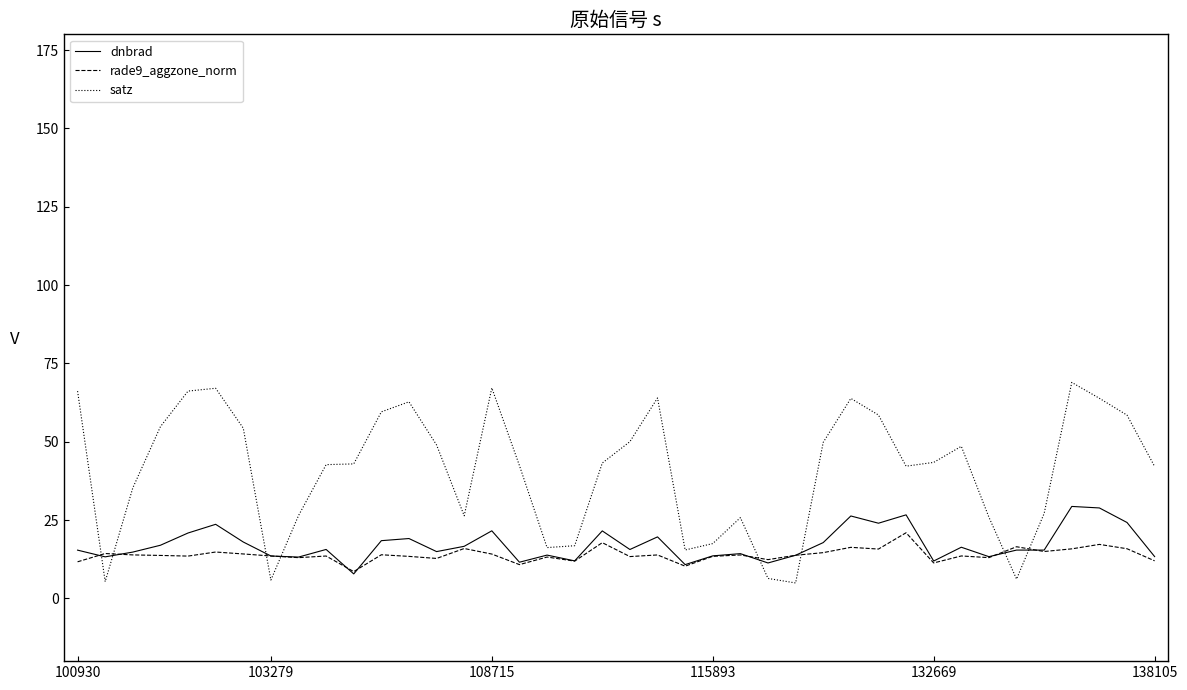

List the series in order of their peak value, highest first.

satz, dnbrad, rade9_aggzone_norm